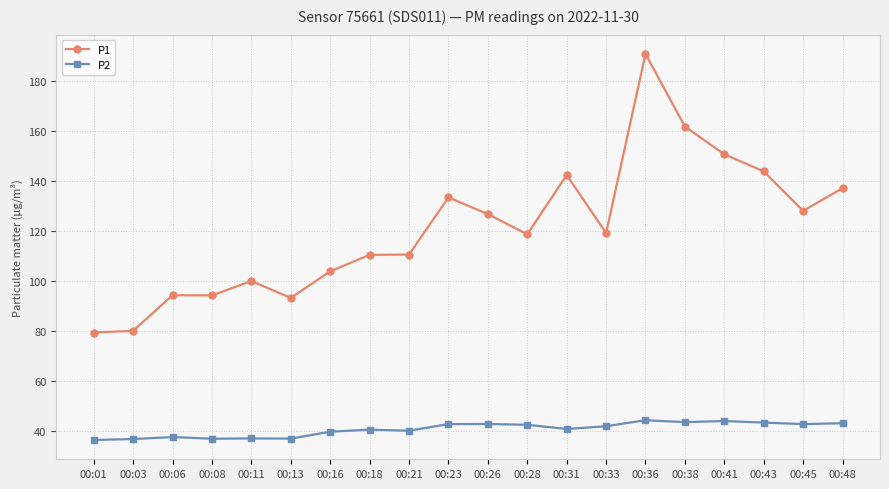

In P2, how many points are lower than both neighbors (excluding endpoints)?

6